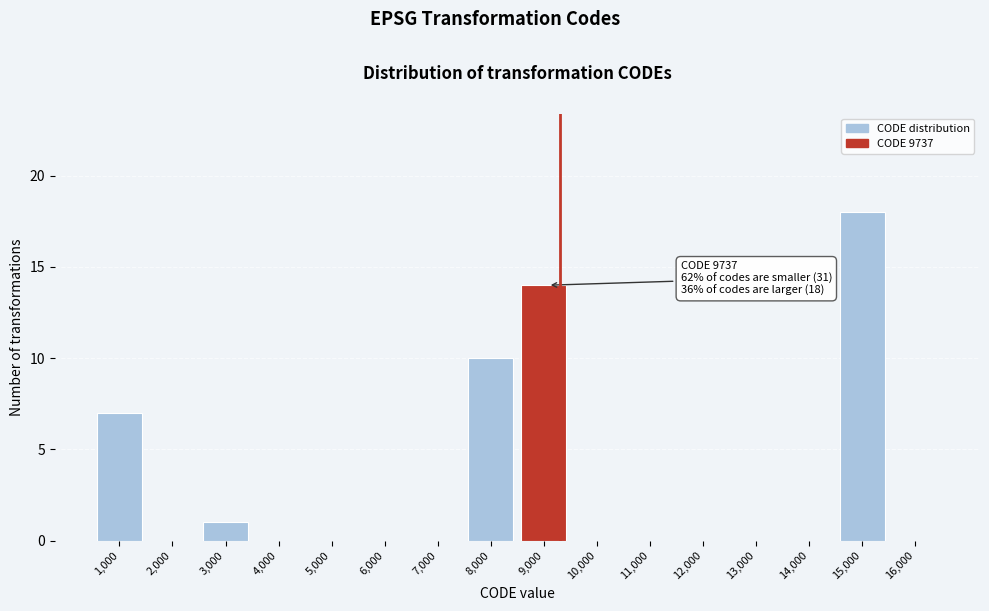

Reading right to left, transcribe all the data shown in this chart.

16,000=0	15,000=18	14,000=0	13,000=0	12,000=0	11,000=0	10,000=0	9,000=14	8,000=10	7,000=0	6,000=0	5,000=0	4,000=0	3,000=1	2,000=0	1,000=7